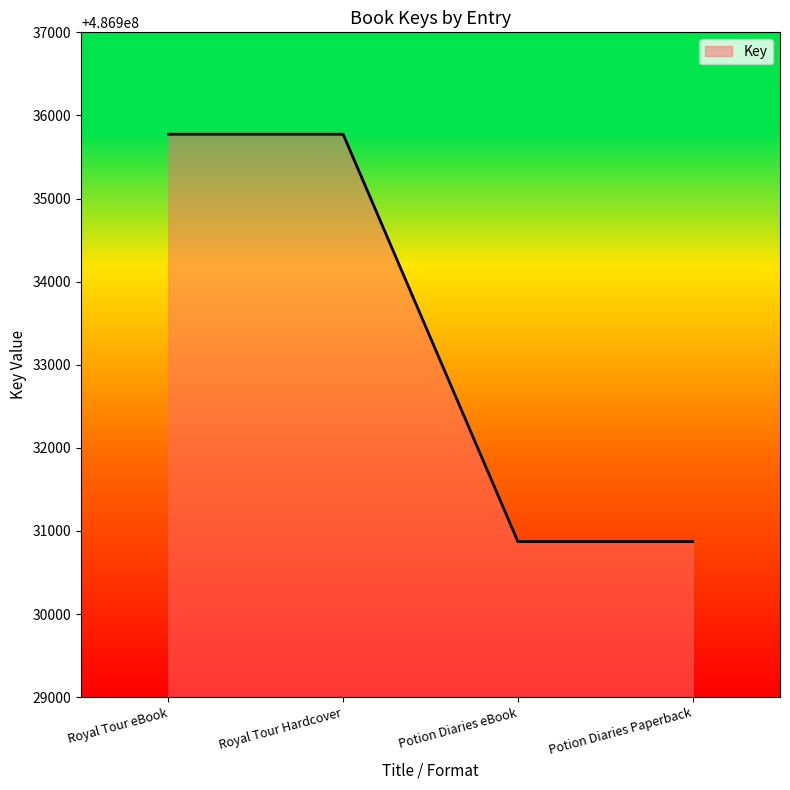

What is the ratio of the value at Royal Tour Hardcover to the value at Potion Diaries eBook?

1.0